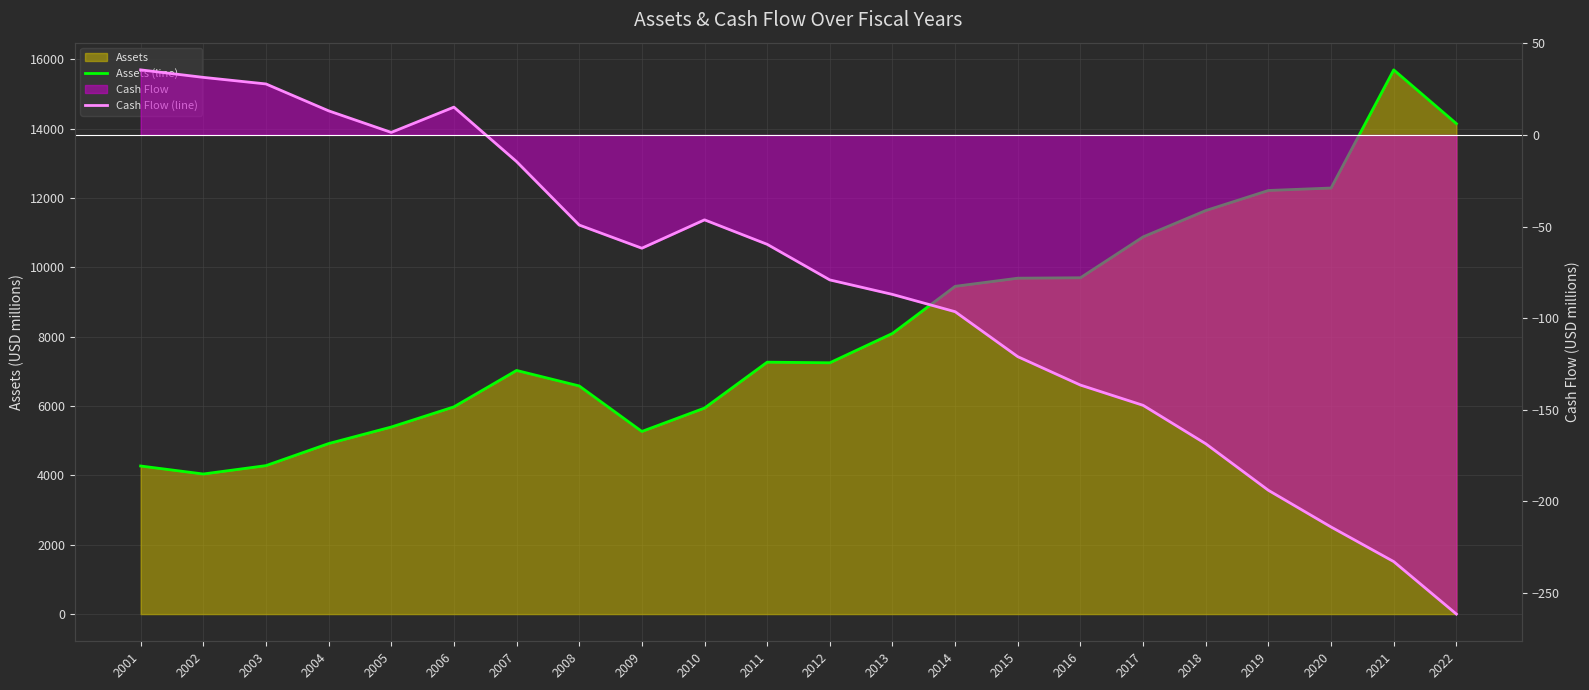

At how many categories does at least one series exceed 4506?

19